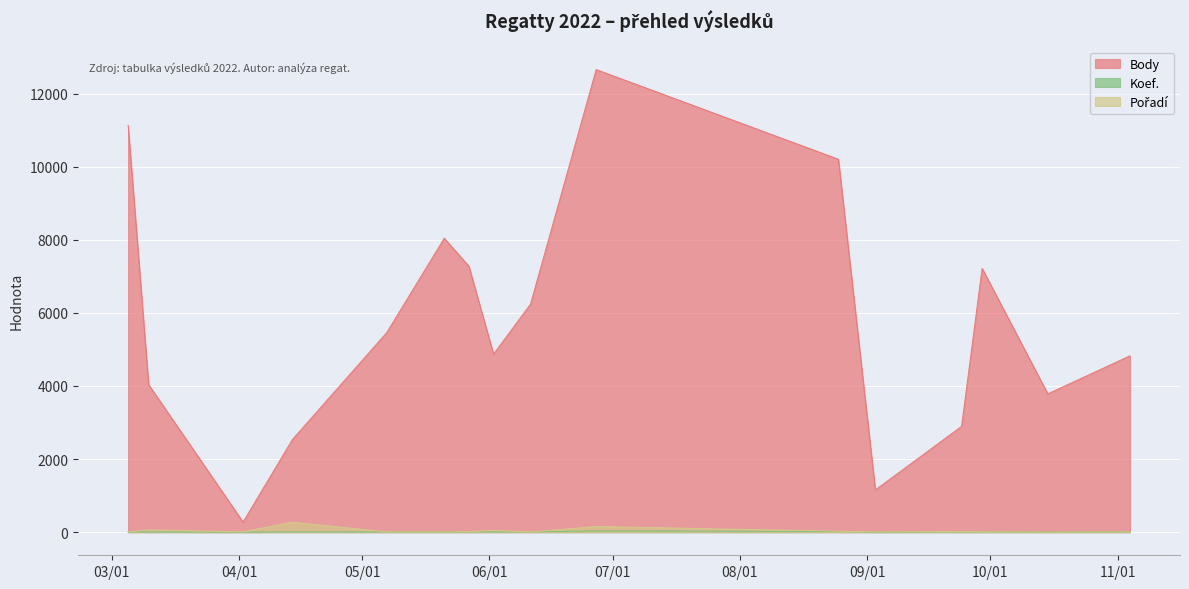

How many data points in Koef. are less than 8?

6